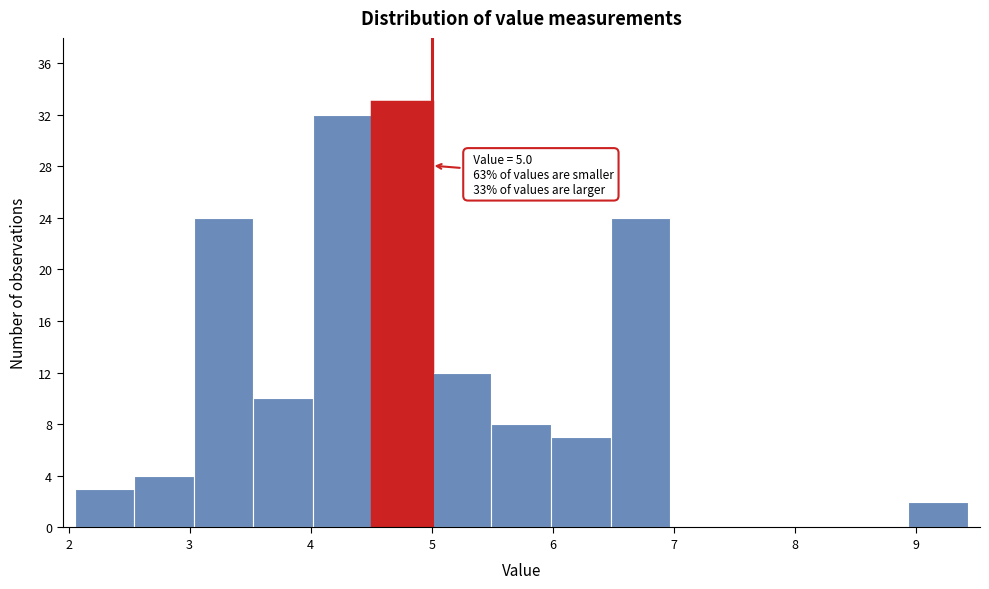

Over which range of the x-axis is the bar tallest?

4.5 to 5.0